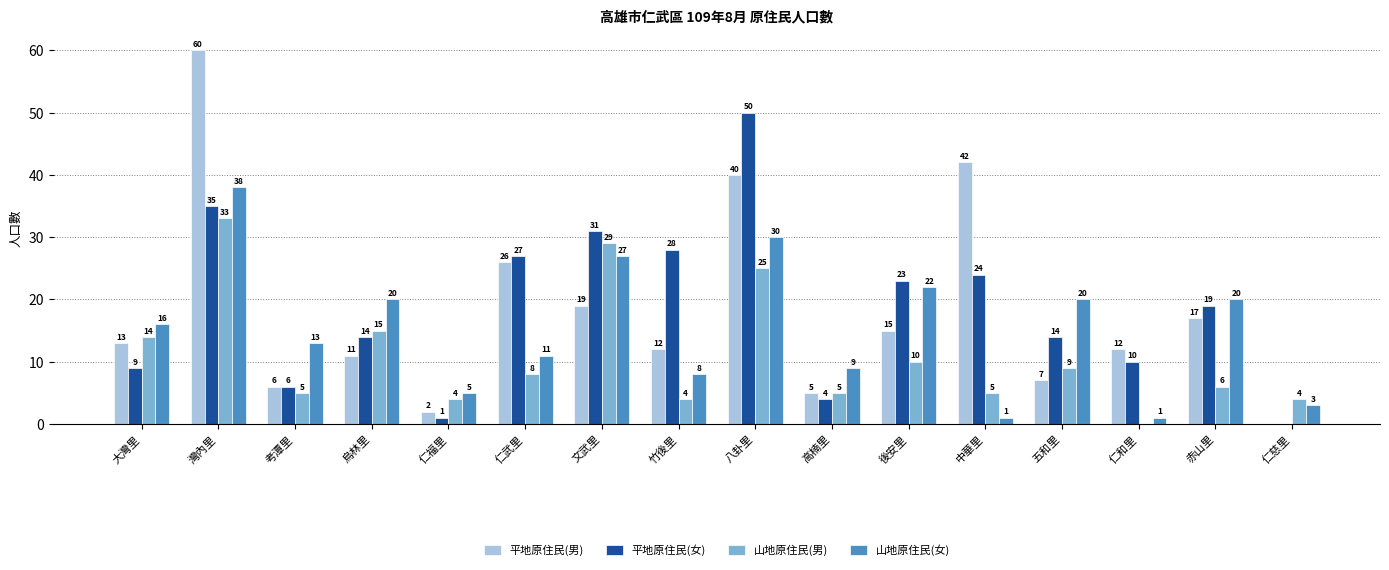

What is the maximum value for 山地原住民(女)?

38